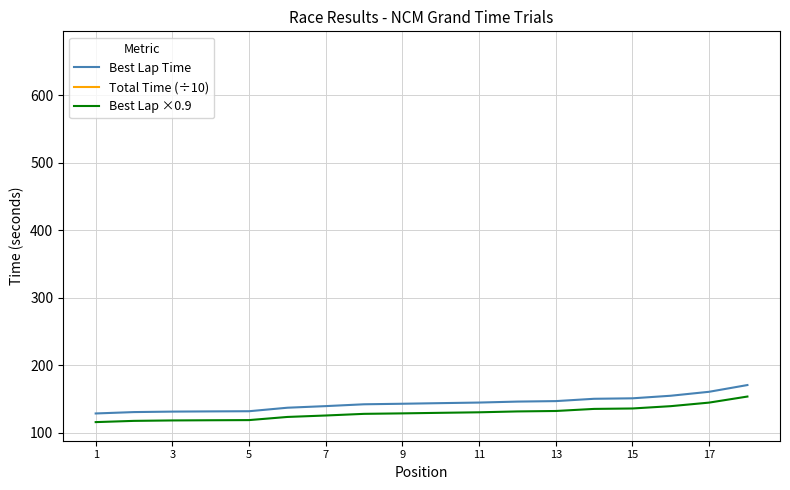

What is the lowest value of the Best Lap ×0.9 series?

115.4